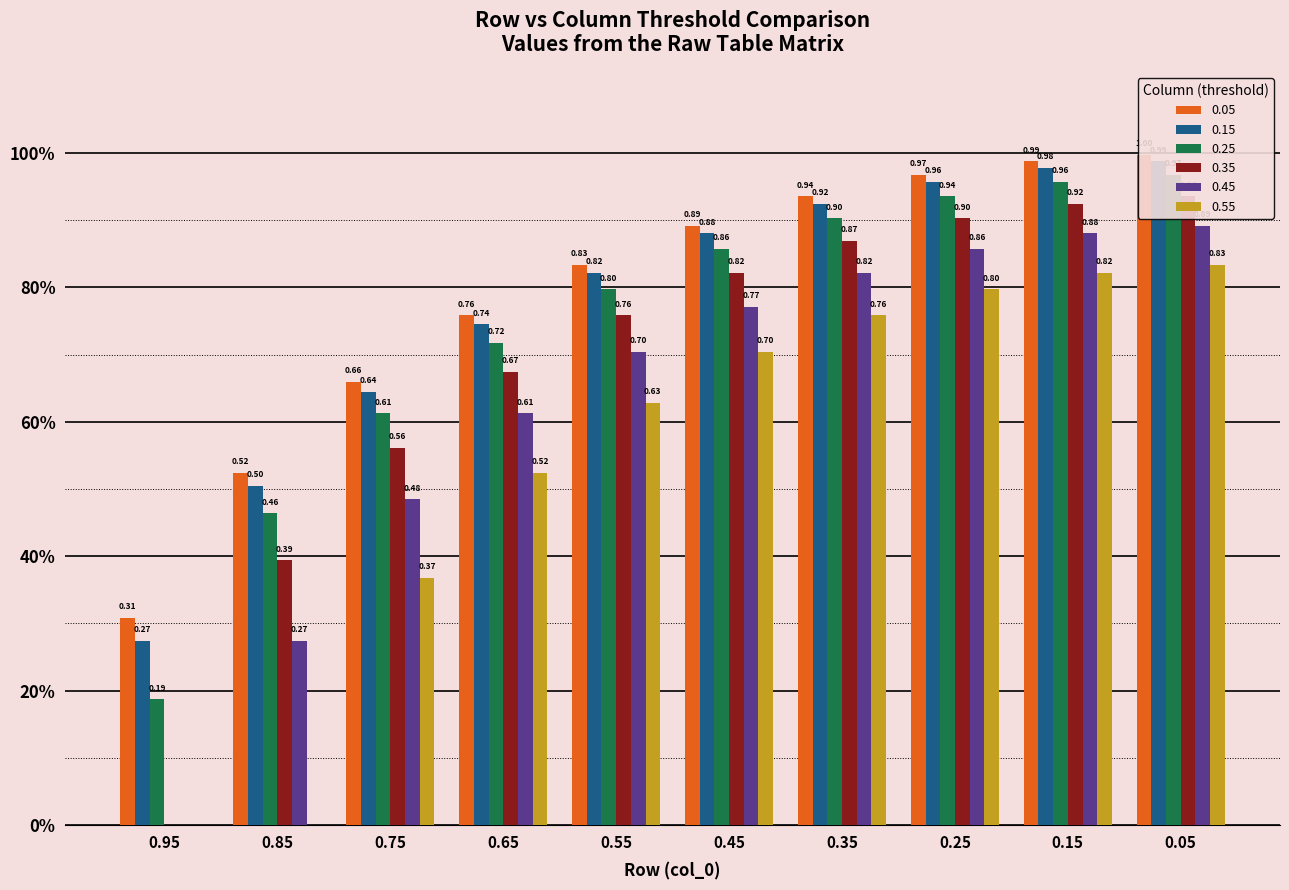

Is it true that 0.15 equals 0.2 at 0.25?

False